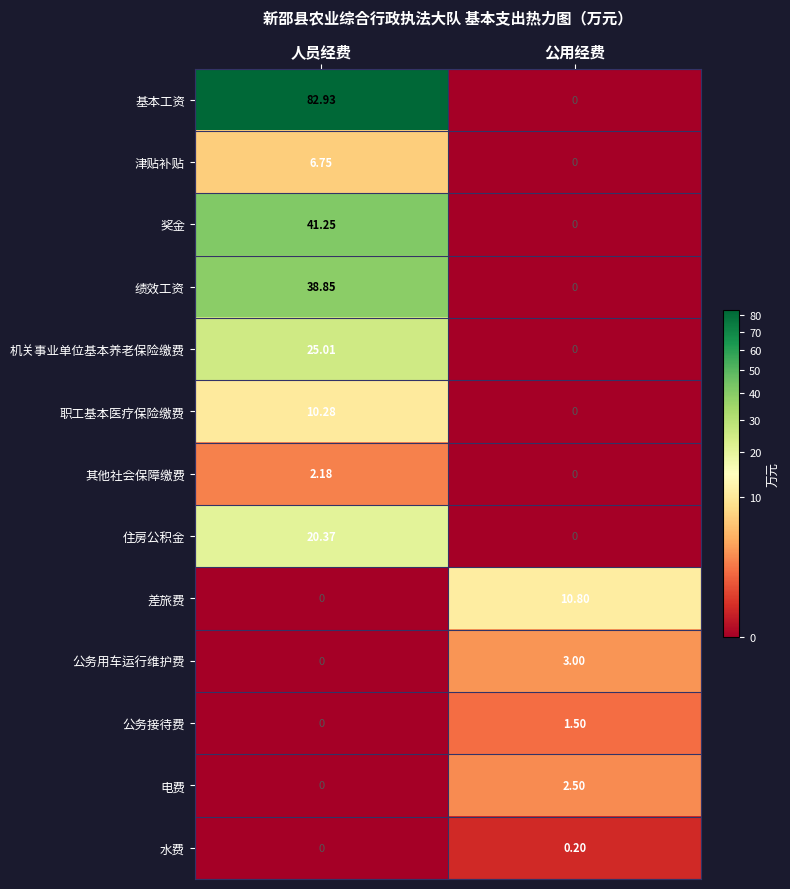

List the labels in order of 职工基本医疗保险缴费 value, smallest first.

公用经费, 人员经费